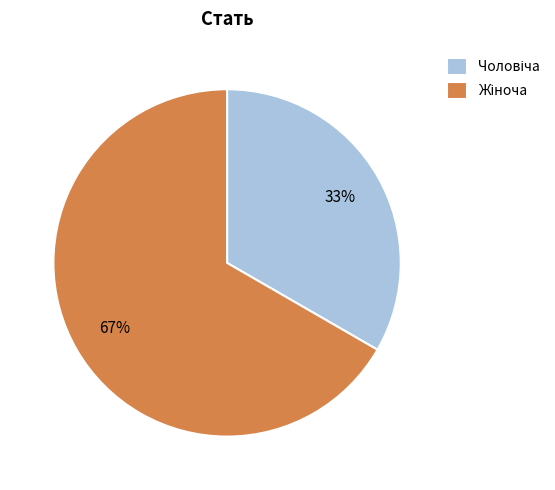

Does any single category account for the majority?

Yes